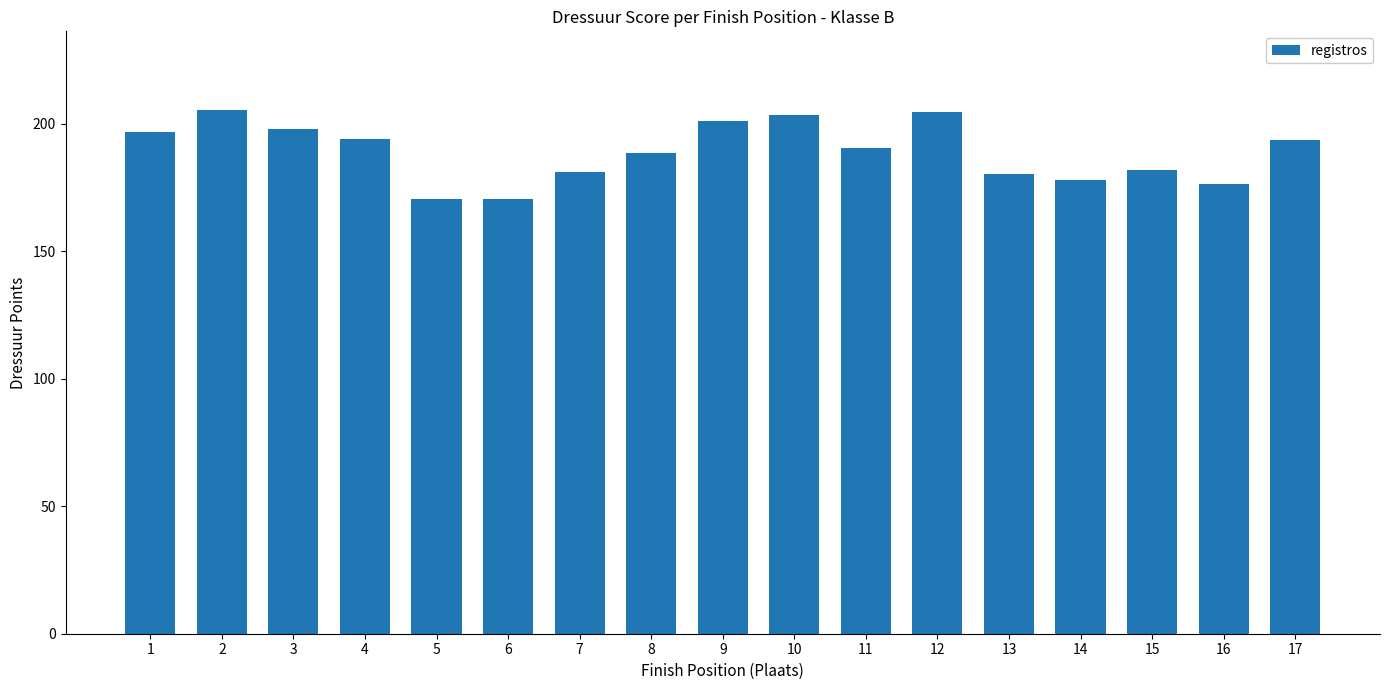

What is the average value?

189.1